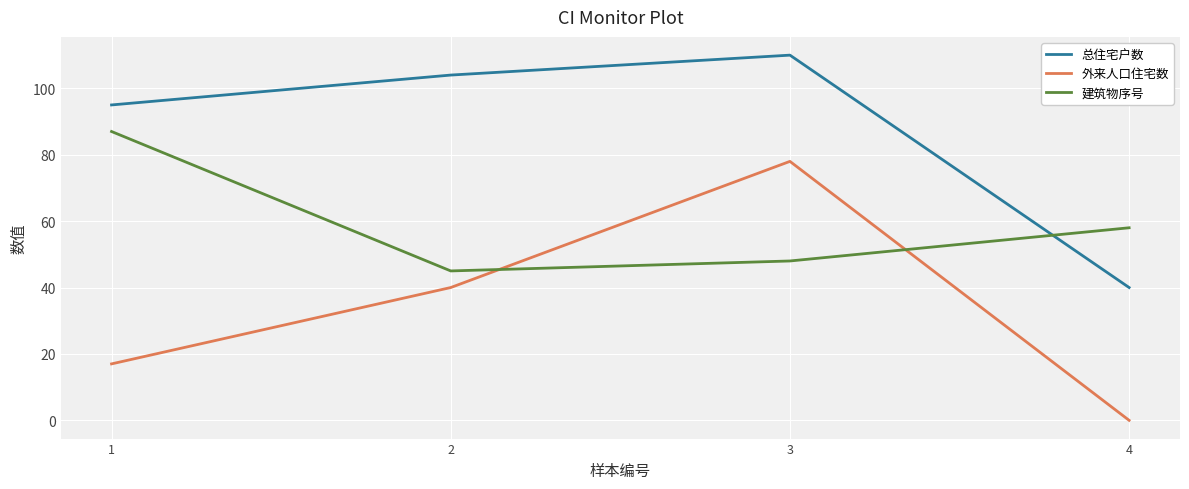

Which label corresponds to the smallest value in the chart?

4